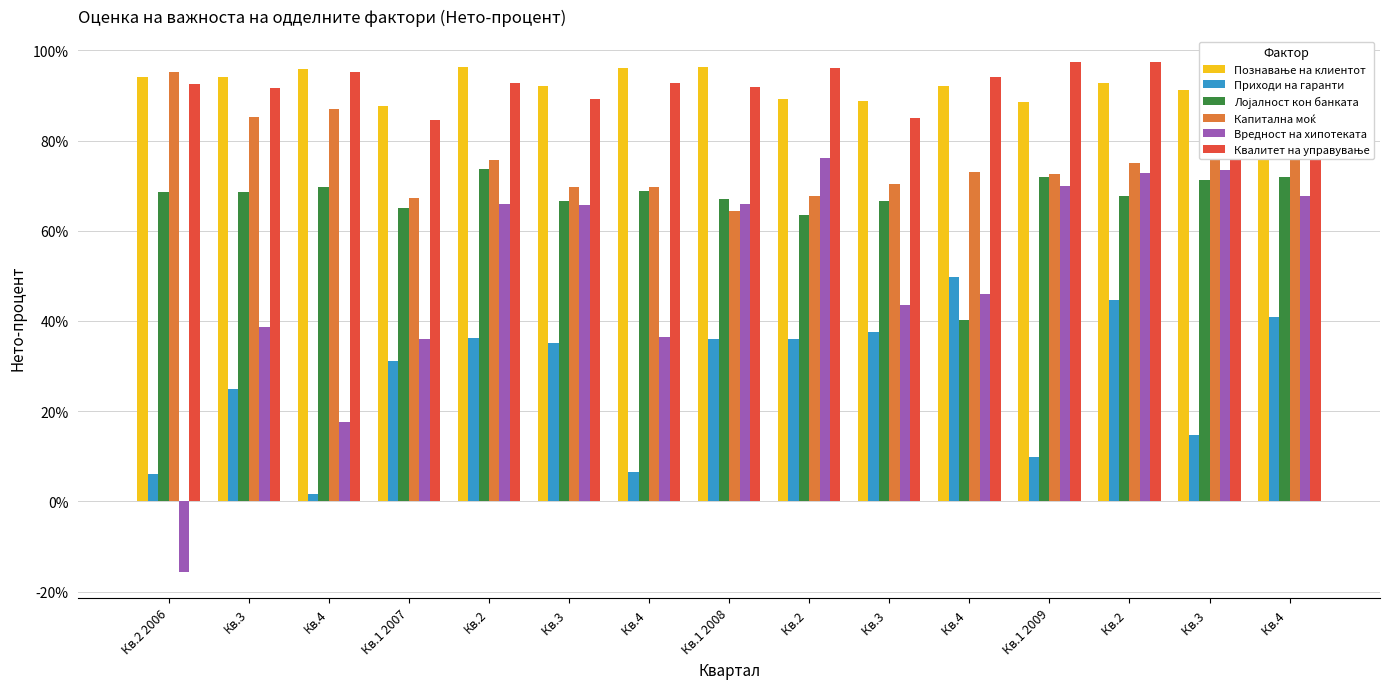

Is the value of Капитална моќ at Кв.4 greater than the value of Приходи на гаранти at Кв.1 2008?

Yes